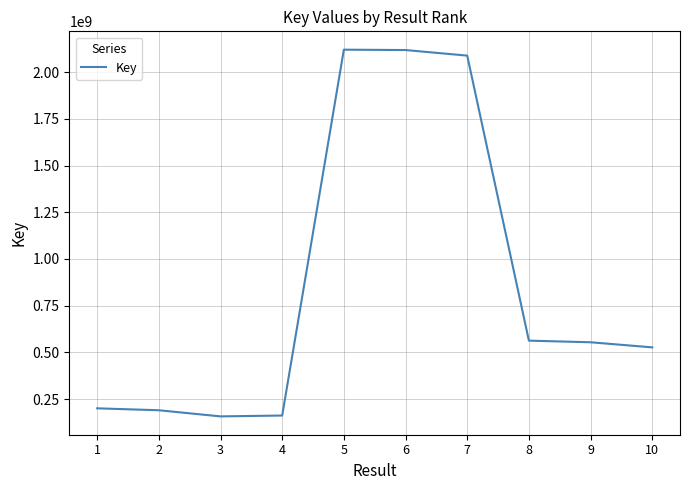

What is the maximum value shown in the chart?

2120137690